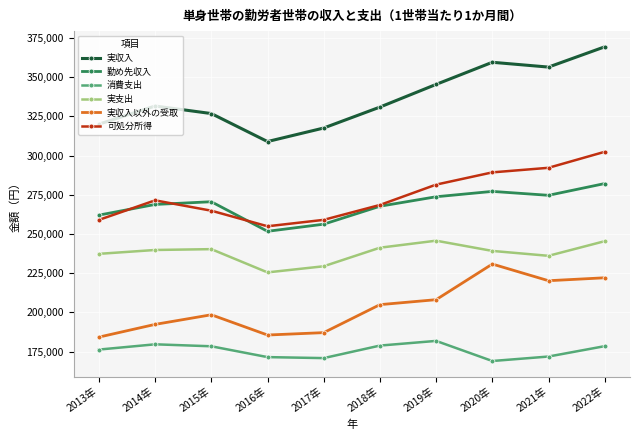

Is the value of 実収入以外の受取 at 2014年 greater than the value of 可処分所得 at 2018年?

No